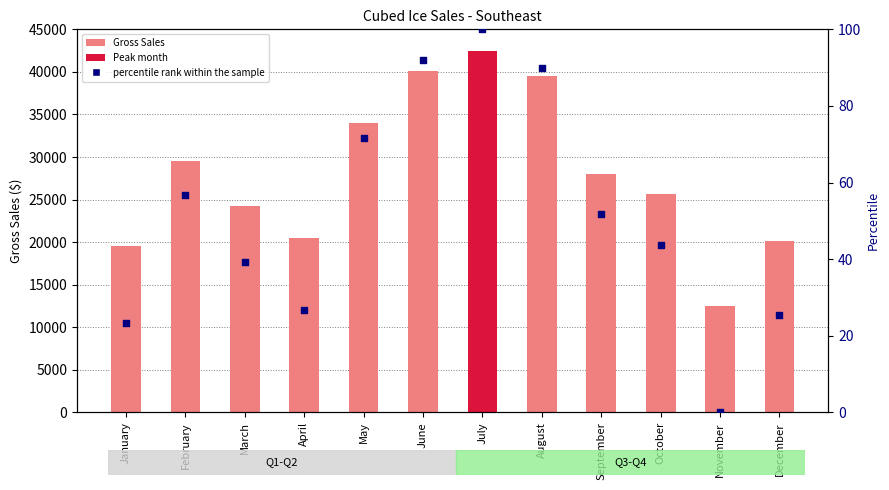

What is the total value across all series at July?

42600.0